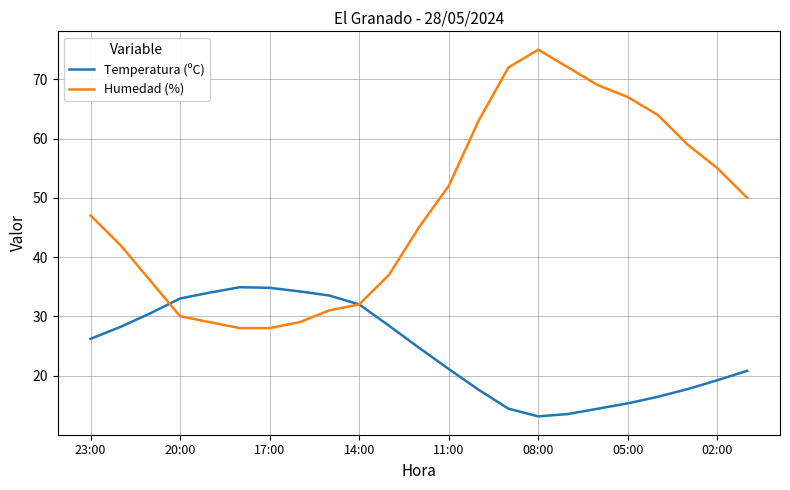

Which series has the largest total across all categories?

Humedad (%)